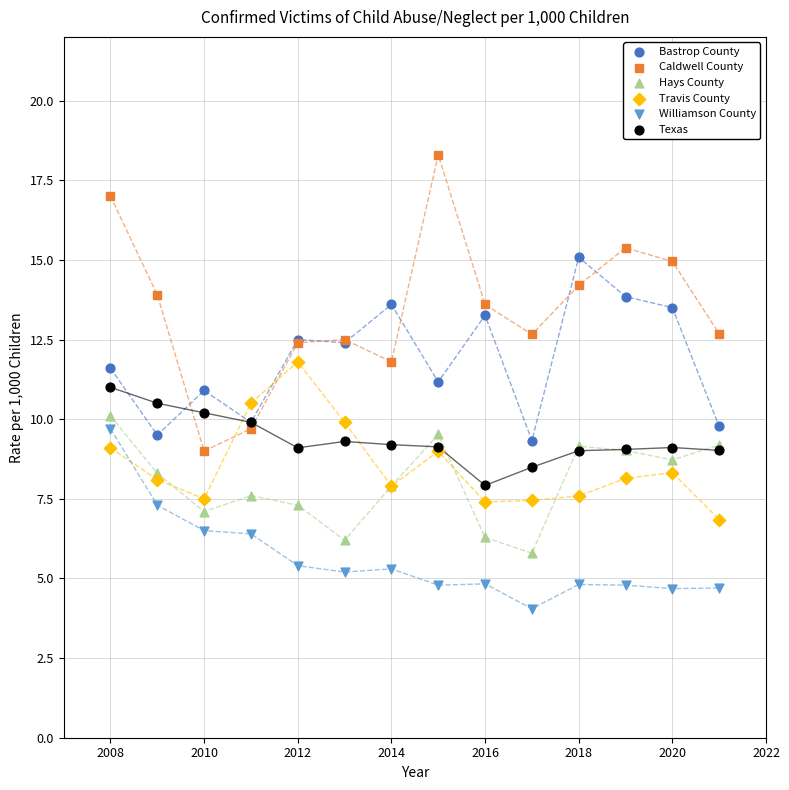

Which series has the widest spread of Y values?

Caldwell County